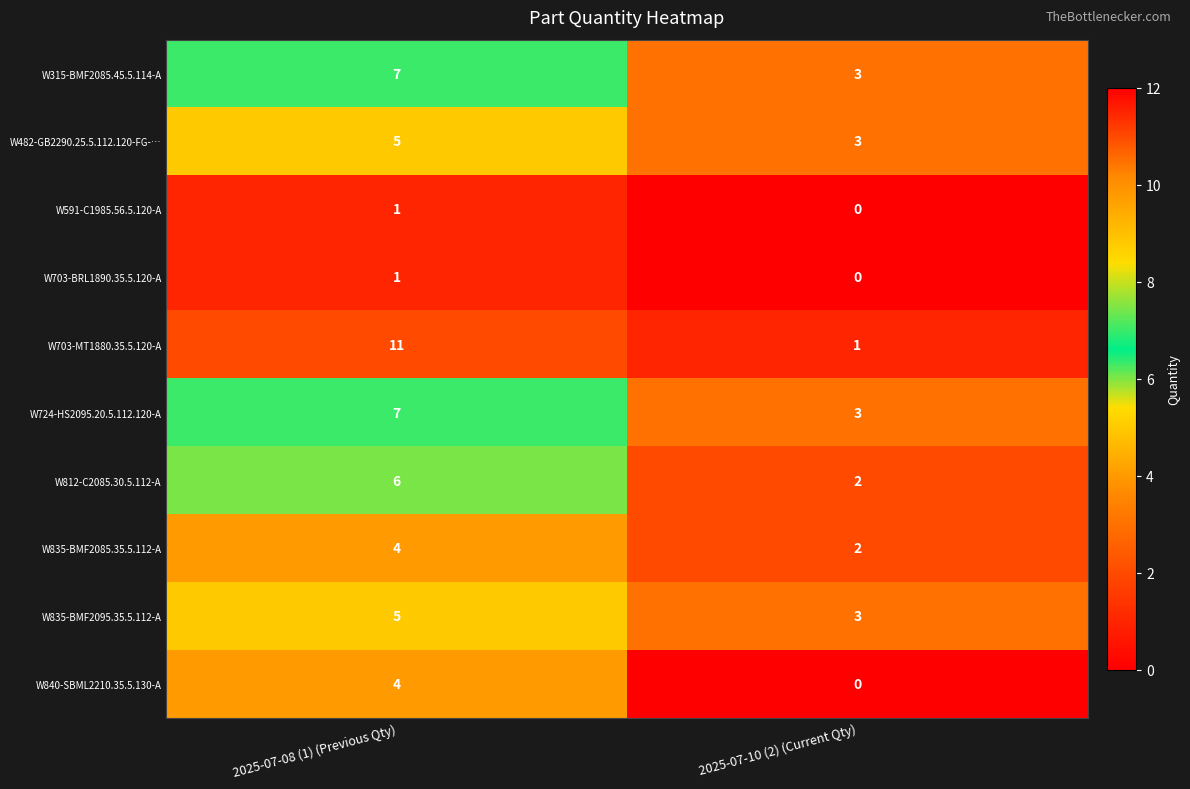

What is the approximate value of W835-BMF2095.35.5.112-A at 2025-07-10 (2) (Current Qty)?

3